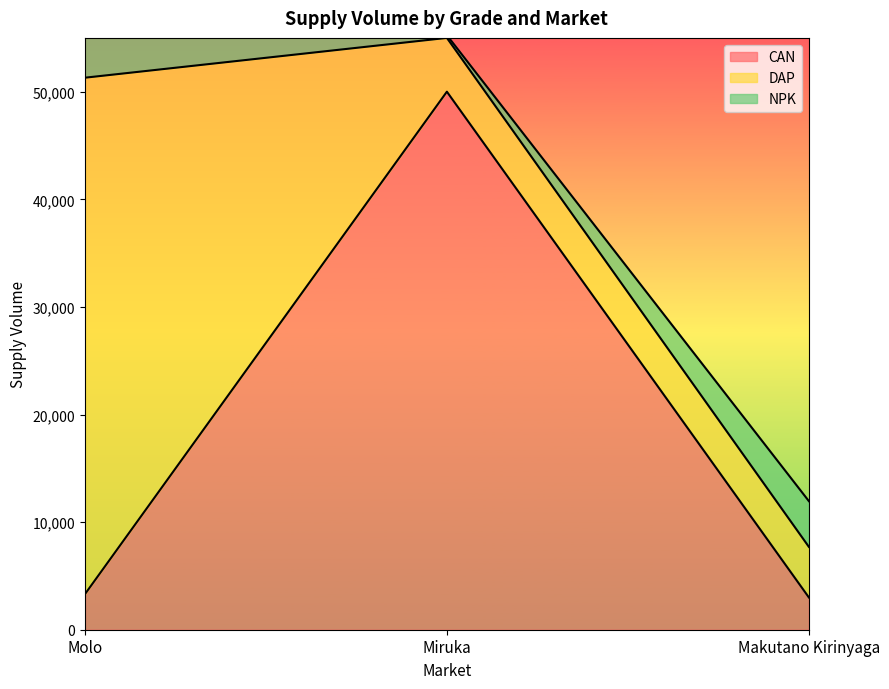

Does the chart have visible grid lines?

No